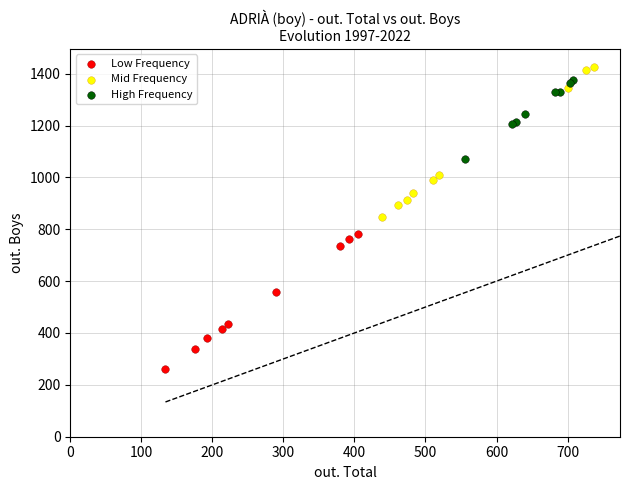

Which series reaches the minimum Y coordinate?

Low Frequency